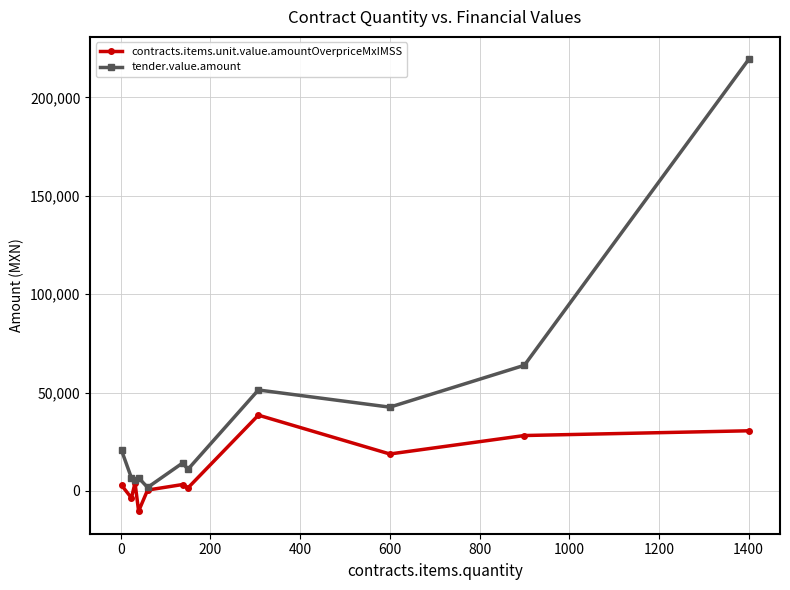

List the series in order of their peak value, lowest first.

contracts.items.unit.value.amountOverpriceMxIMSS, tender.value.amount